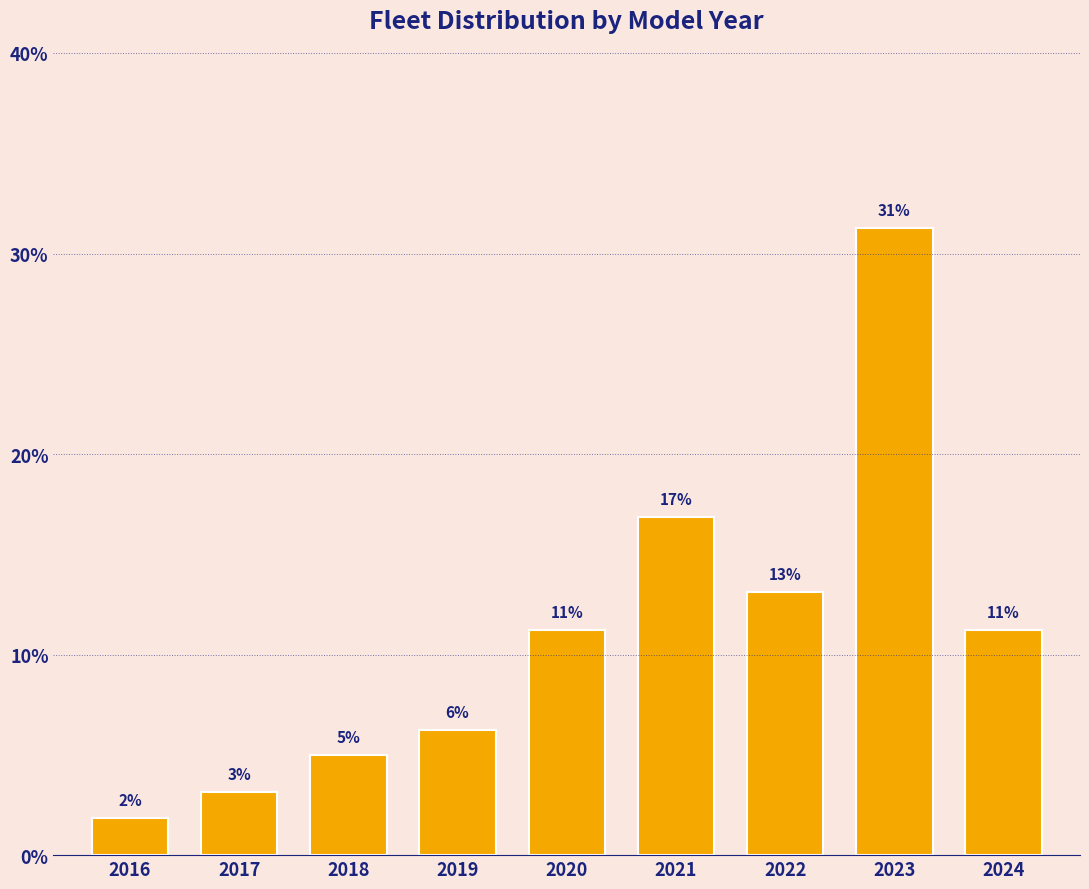

How many bars are there in total?

9